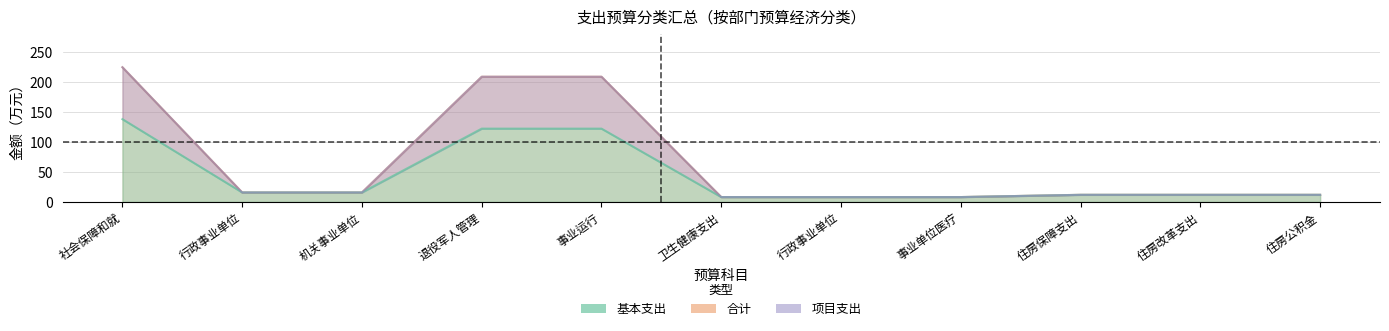

What position from the left is 退役军人管理事务?

4